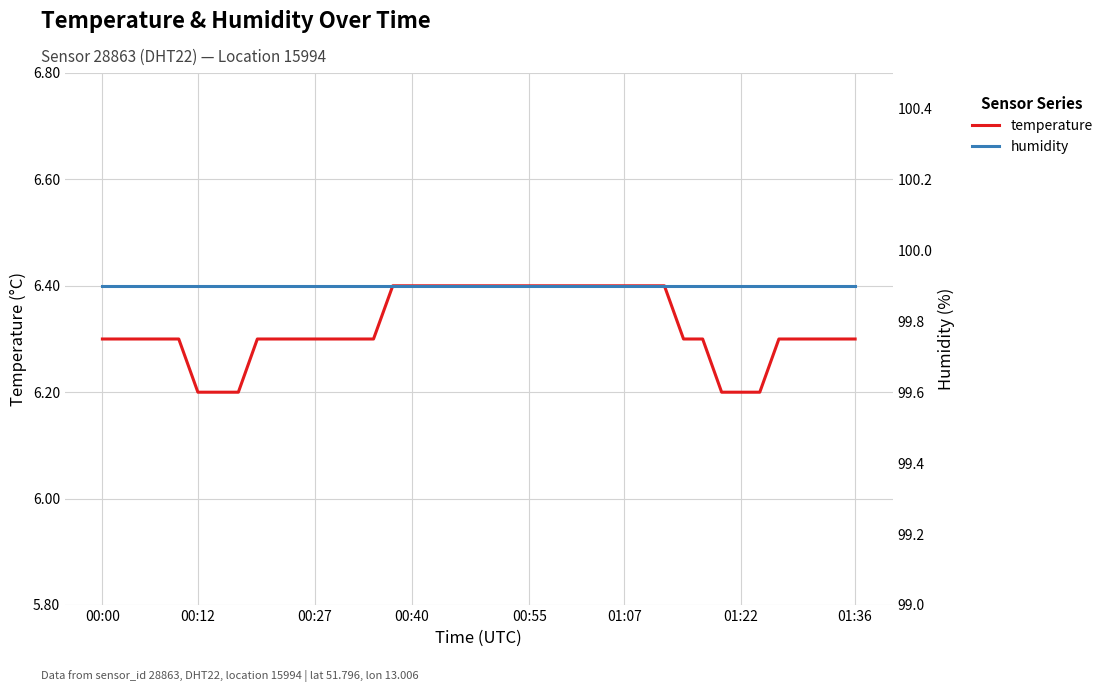

What is the maximum value for temperature?

6.4